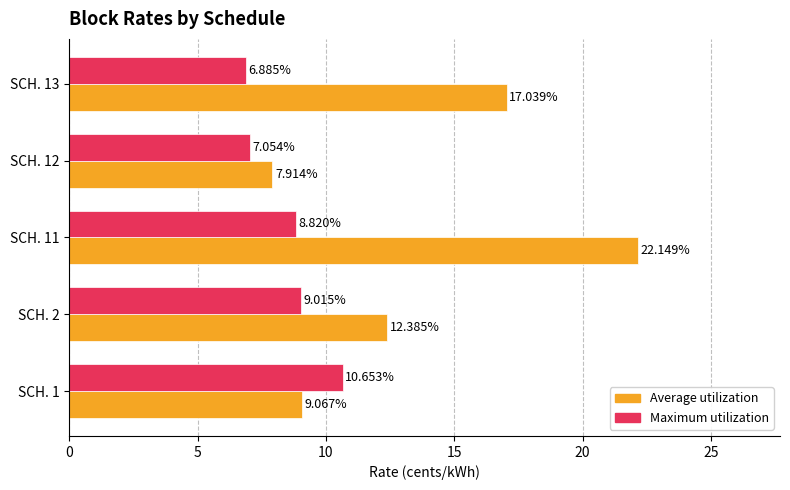

Which series has the largest total across all categories?

Average utilization